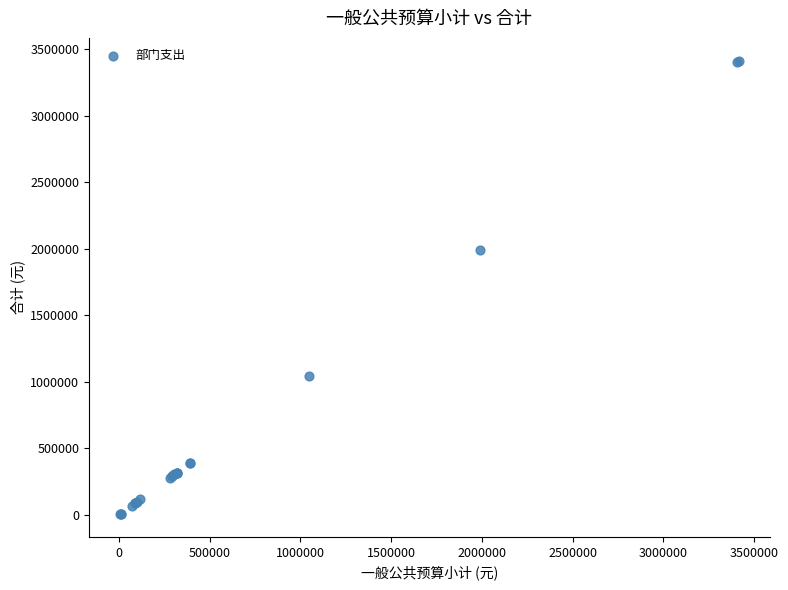

What Y value in the scatter plot is closest to 1710459?

1989316.9